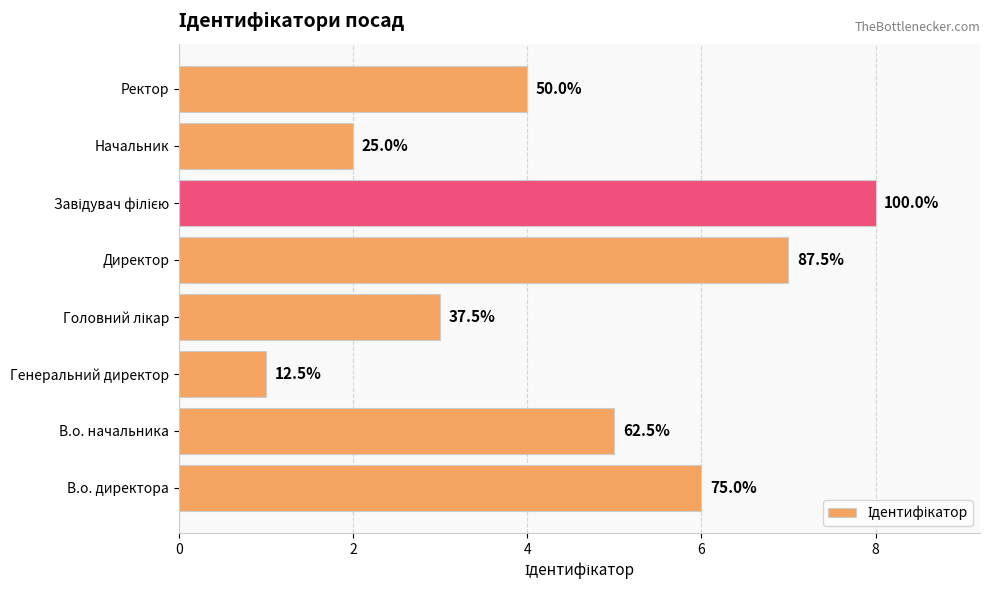

How many bars are there in total?

8